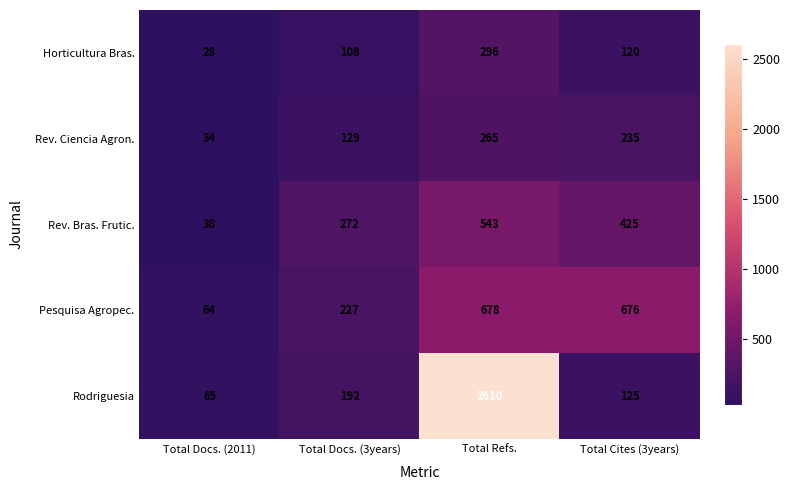

How many distinct data groups are displayed?

5